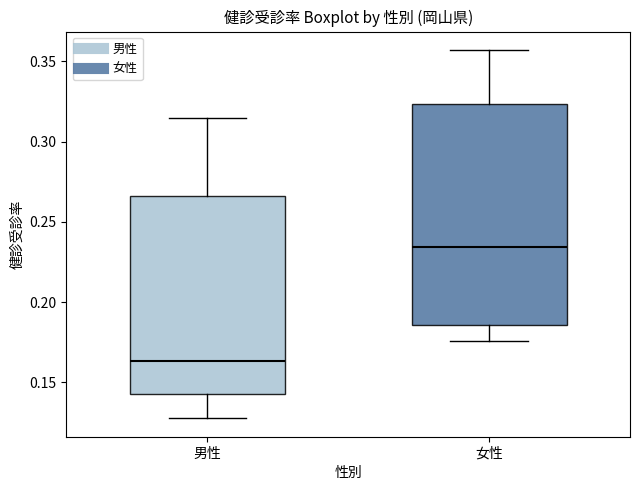

Reading left to right, transcribe this box plot: for each box, give where its median line is, the range the box spans, and where its two whiskers end, as read against the y-axis. The values are not printed on the chart, so give them approximately, as read against the axis.

男性: median 0.165, box 0.145 to 0.265, whiskers 0.130 to 0.315
女性: median 0.235, box 0.185 to 0.325, whiskers 0.175 to 0.355